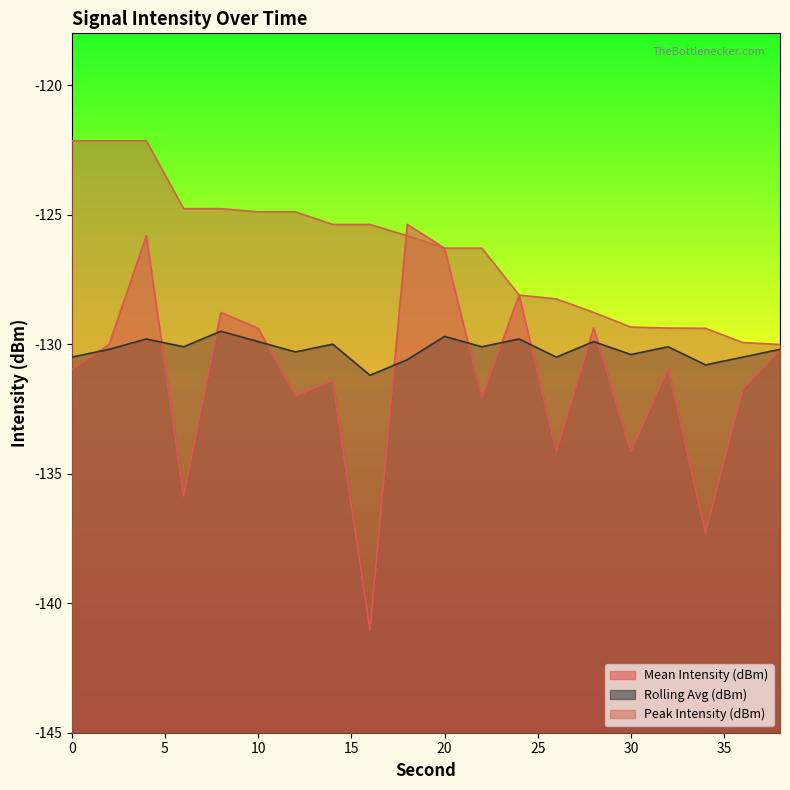

What is the sum of all Rolling Avg (dBm) values?

-2604.1